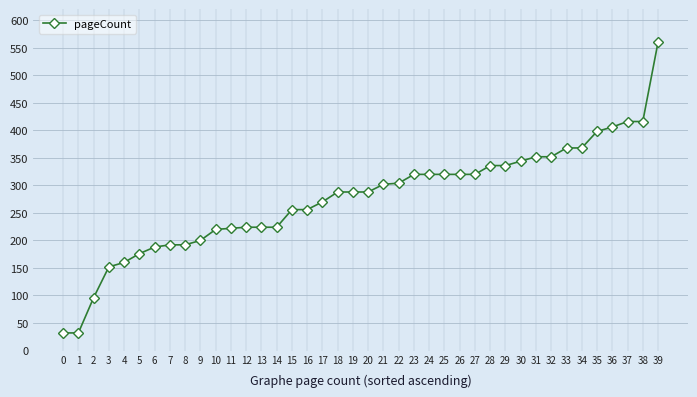

The value at 14 is 89. True or false?

False